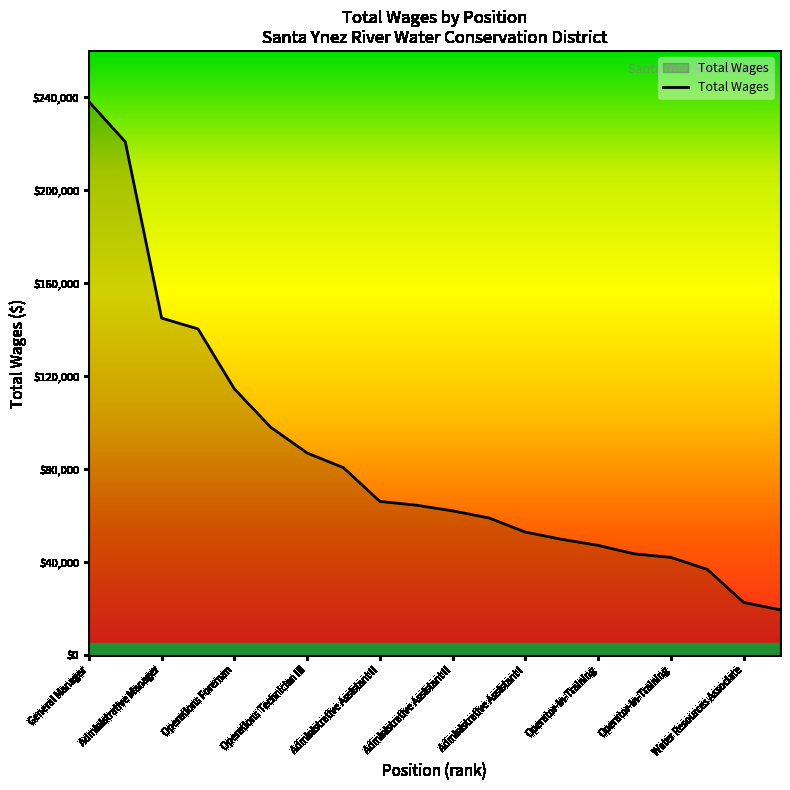

What is the difference between the maximum and minimum values?

218706